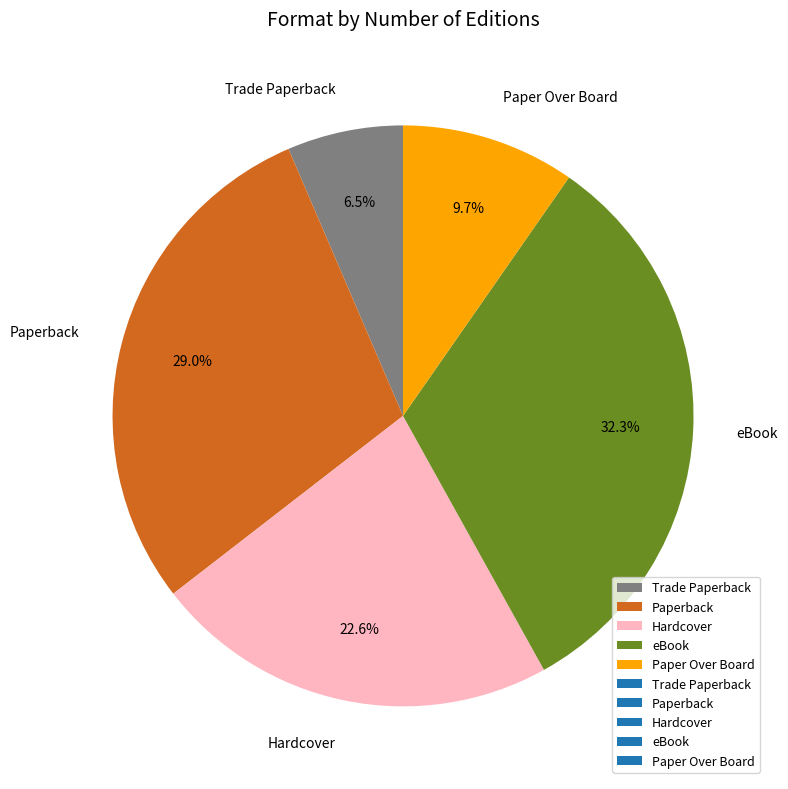

Approximately how many times larger is the value at Paperback compared to Trade Paperback?

4.5